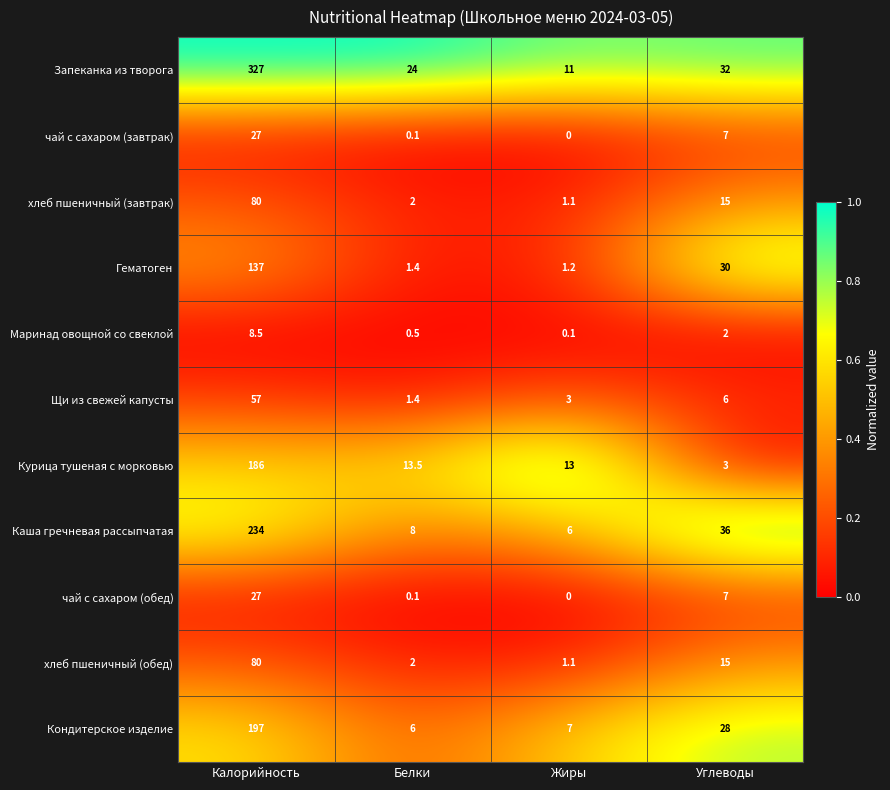

What is the maximum value shown in the chart?

327.0